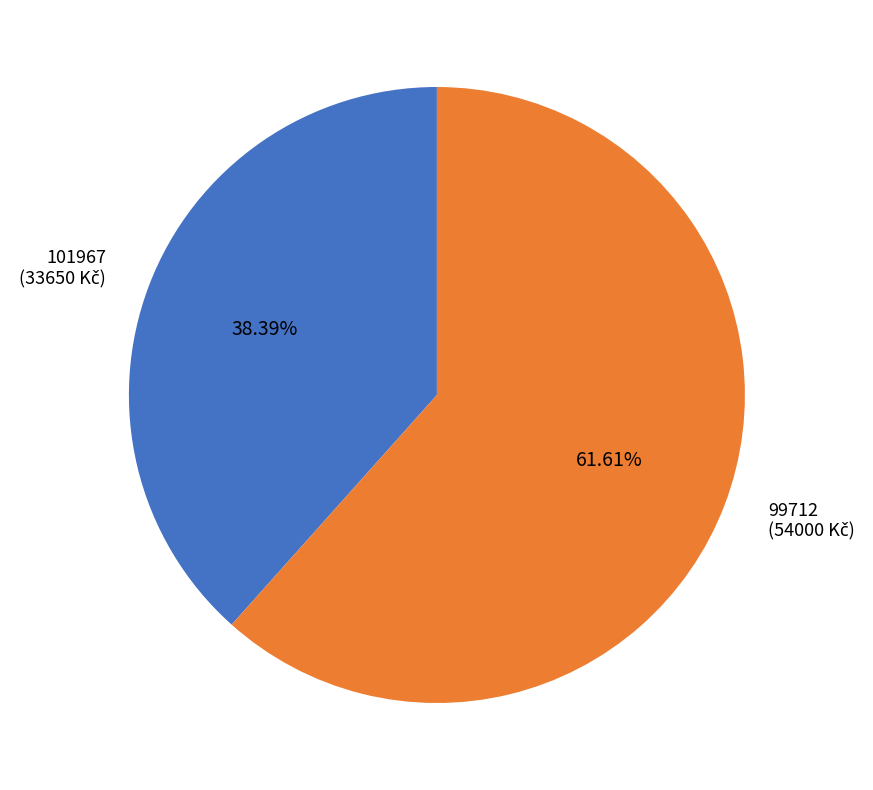

How many slices are in this pie chart?

2